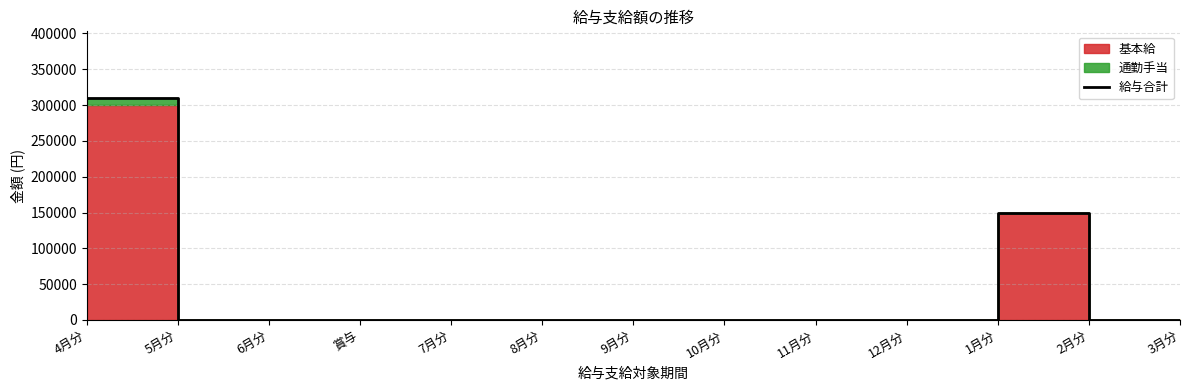

What is the greatest value displayed?

310000